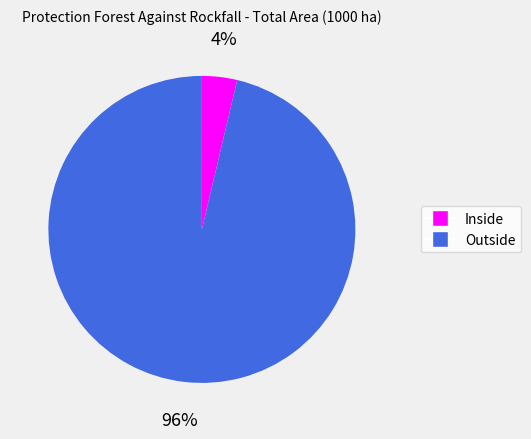

Does any single category account for the majority?

Yes